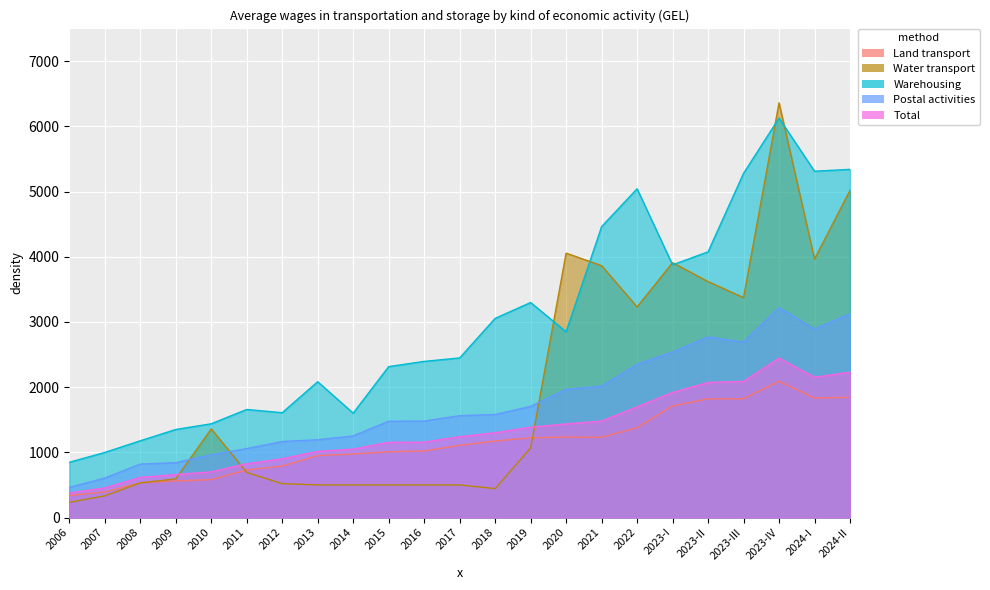

Which category has the highest value across all series?

2023-IV